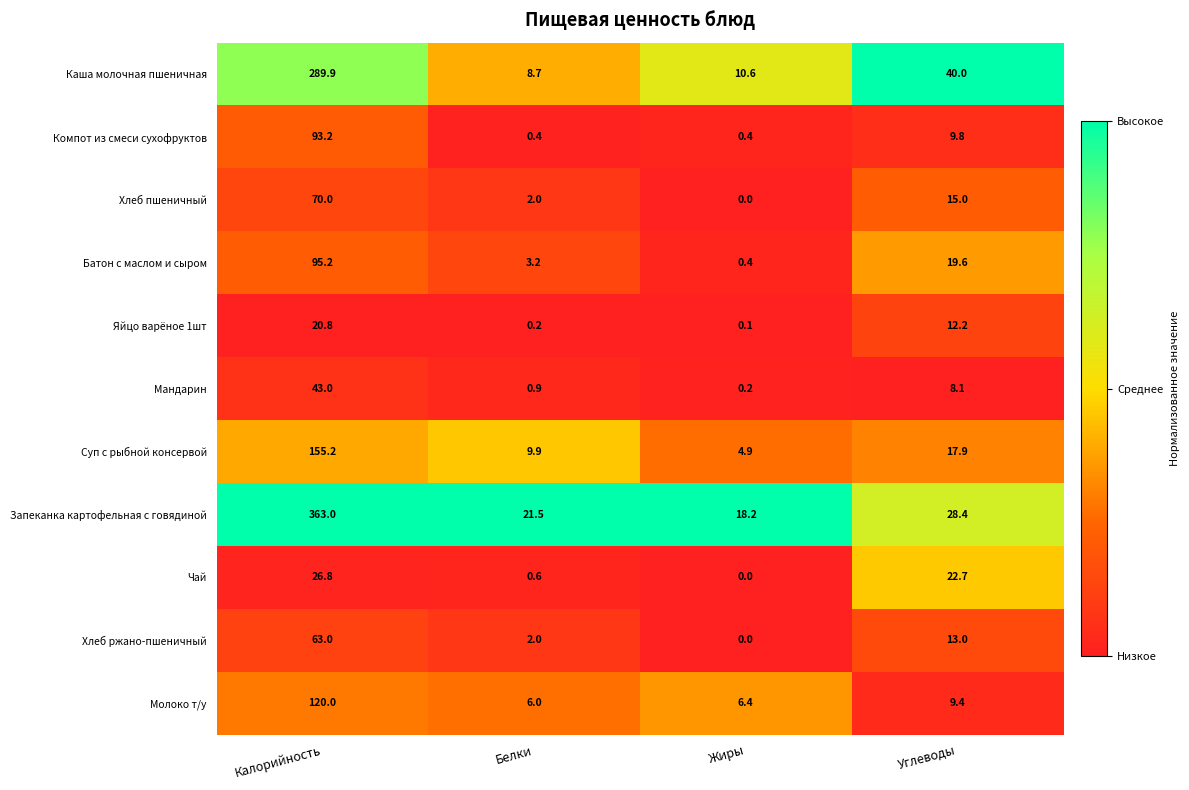

At how many categories does at least one series exceed 0?

4